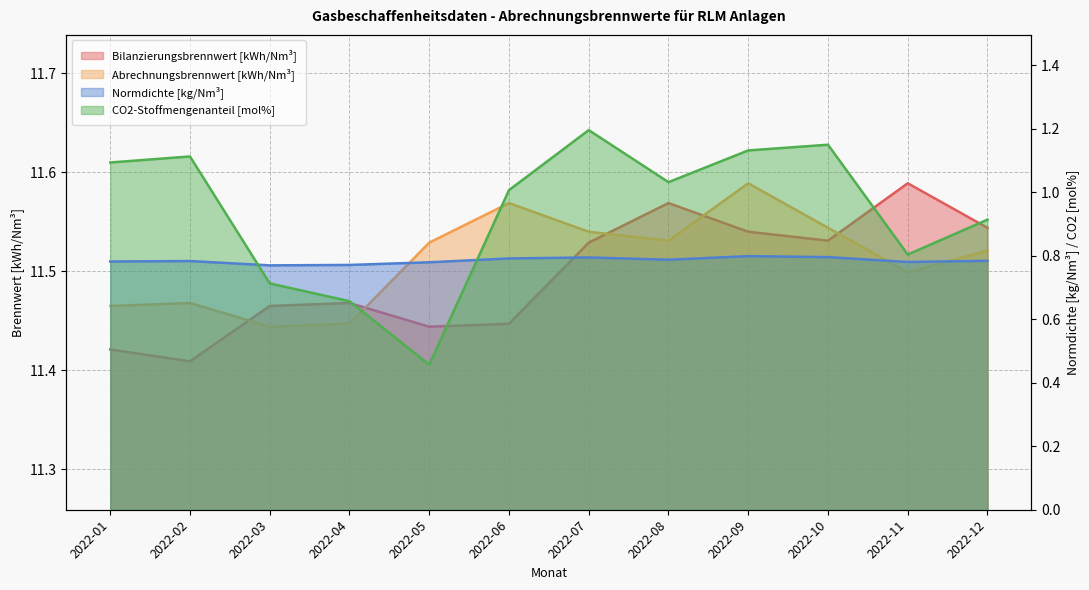

What is the greatest value displayed?

11.6